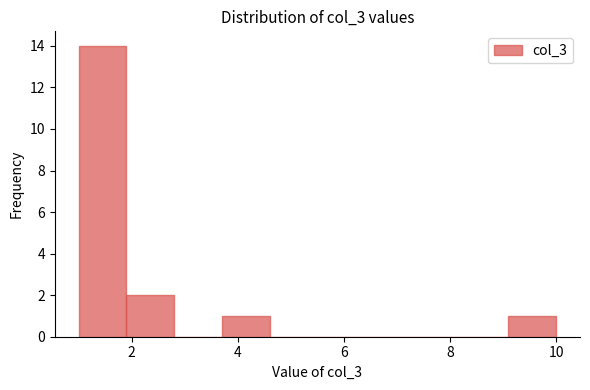

Reading left to right, transcribe this chart: for each bar, give the range it covers on the x-axis and its height. Neither the bar edges nor the heights are printed on the chart, so give them approximately, as read against the axes.

1.0 to 1.9: 14
1.9 to 2.8: 2
2.8 to 3.7: 0
3.7 to 4.6: 1
4.6 to 5.5: 0
5.5 to 6.4: 0
6.4 to 7.3: 0
7.3 to 8.2: 0
8.2 to 9.1: 0
9.1 to 10.0: 1